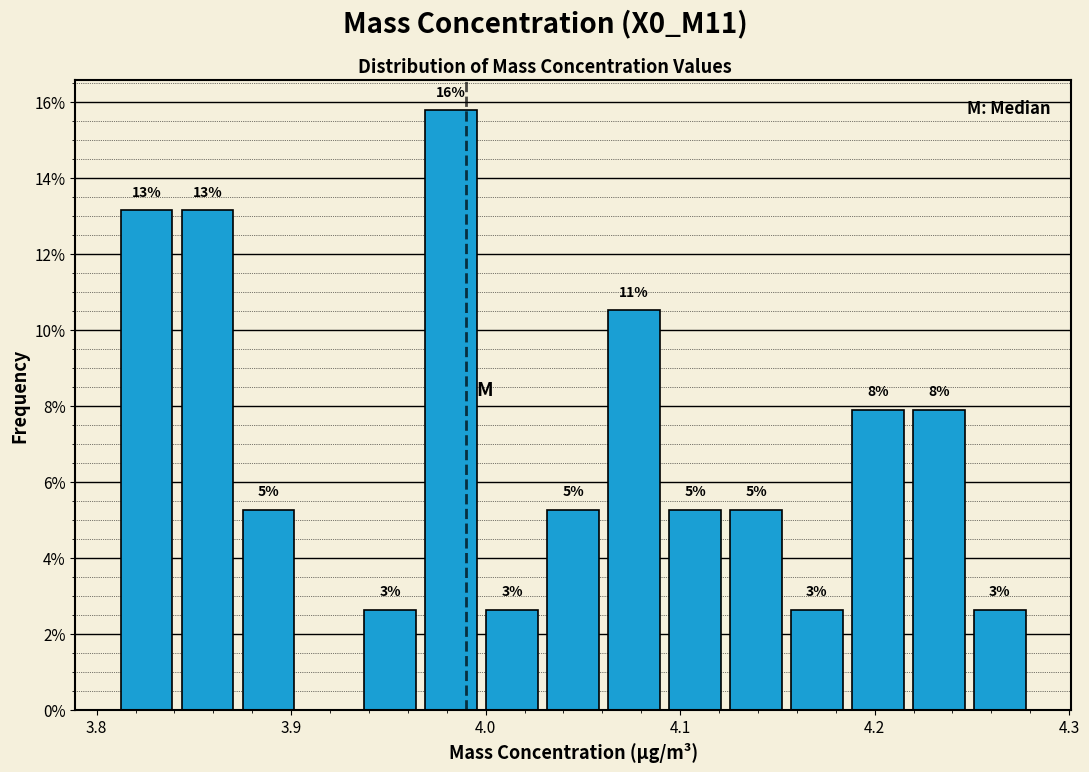

Read against the x-axis, roughly where is the centre of the tallest bar?

3.98